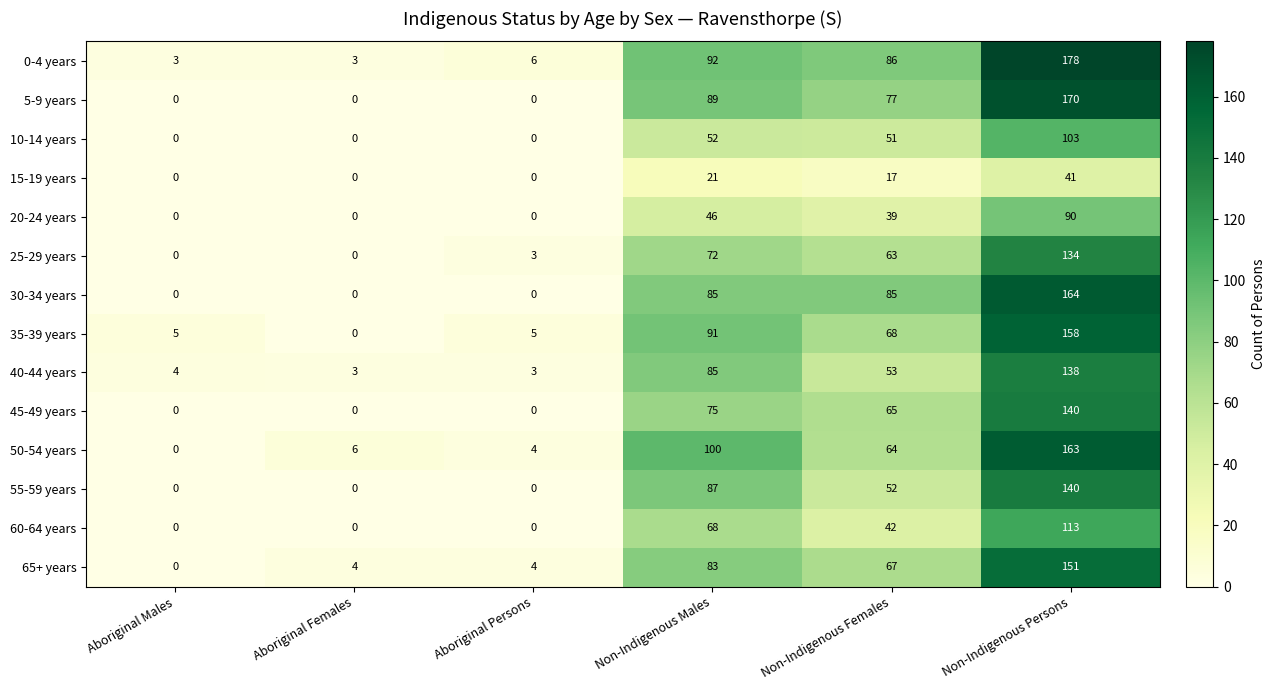

The 60-64 years series shows -77 at Aboriginal Females. True or false?

False